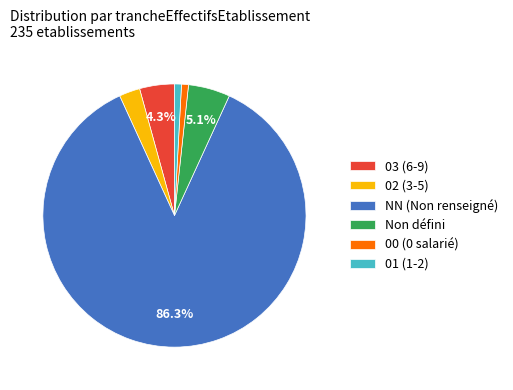

Which slice is the largest?

NN (Non renseigné)